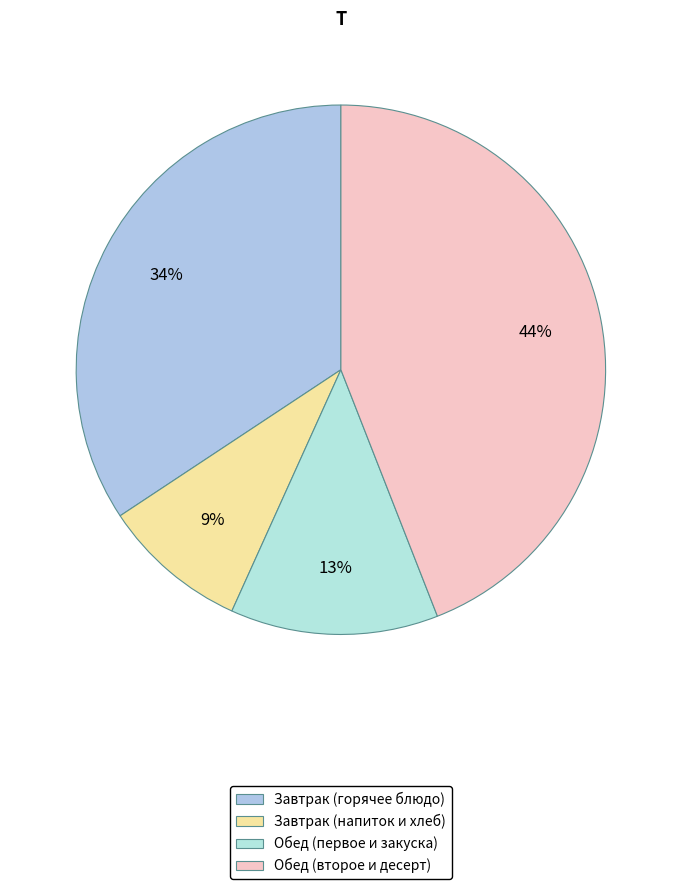

Count the number of slices in the pie.

4